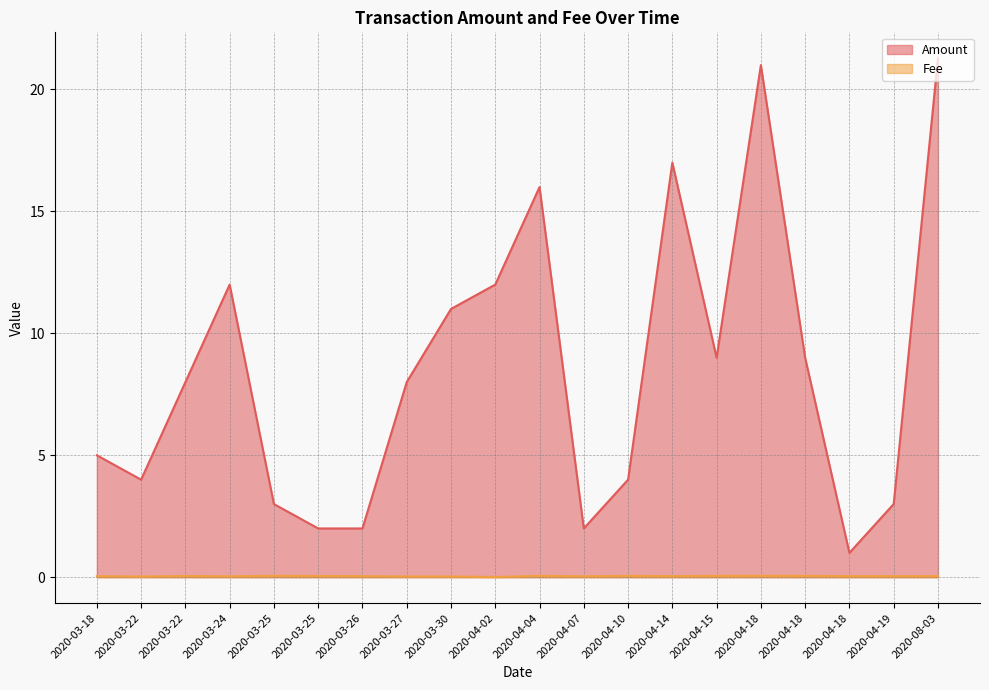

At which label does Amount reach its peak?

2020-08-03